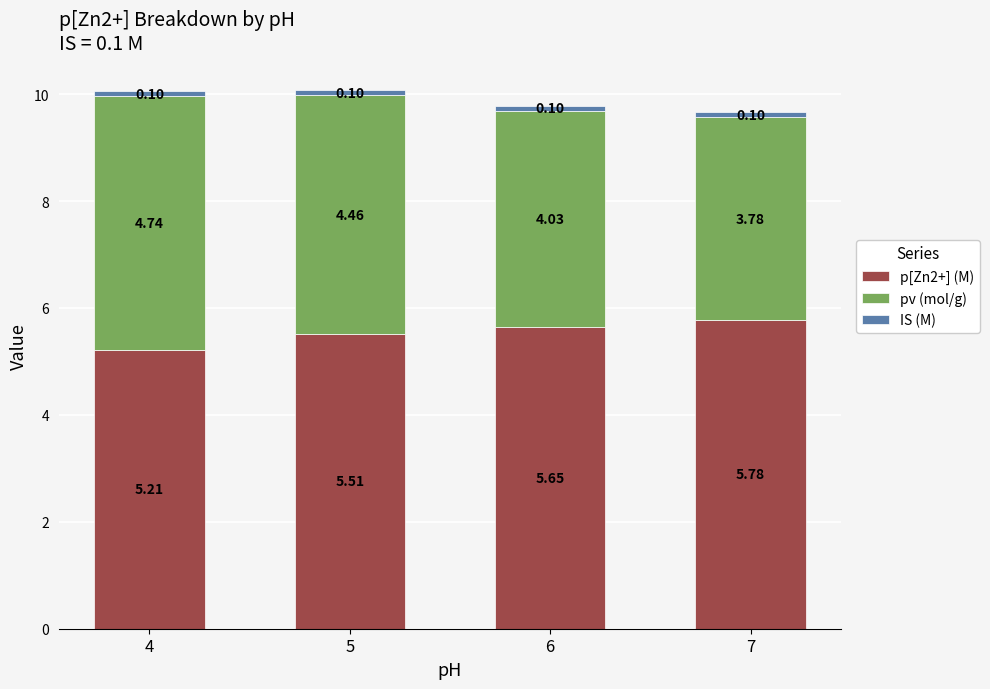

Are the bars grouped side by side (vs. stacked)?

No